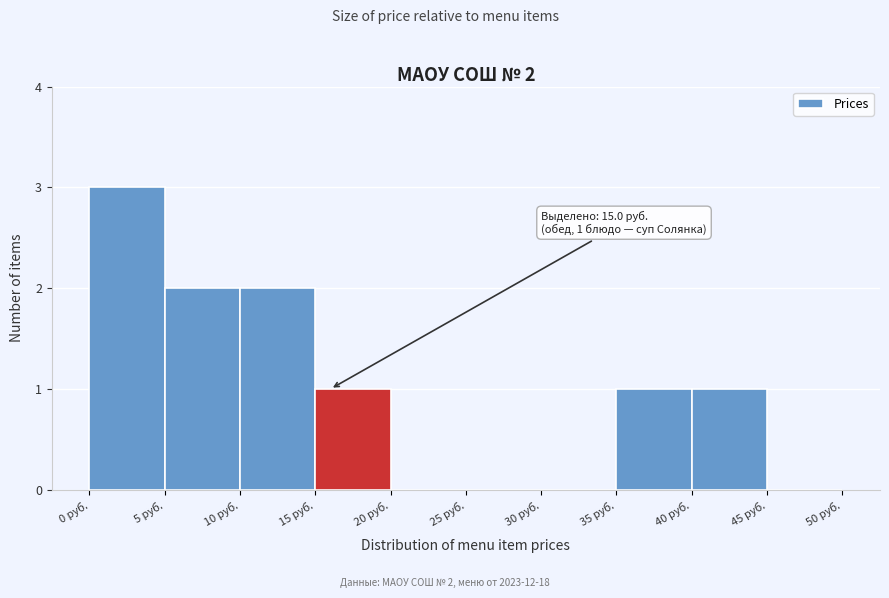

Over which range of the x-axis is the bar tallest?

0 to 5